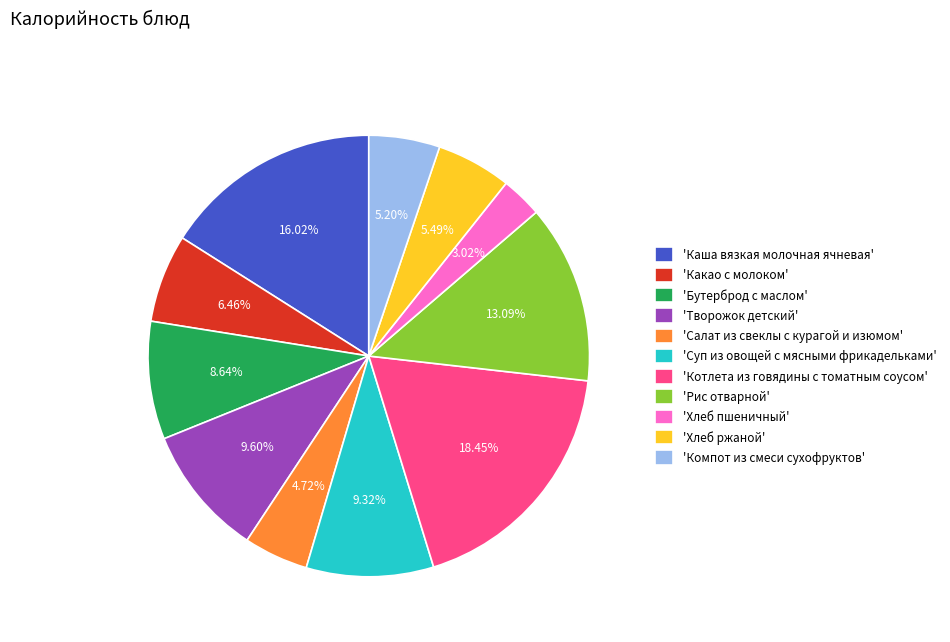

Combined, do 'Компот из смеси сухофруктов' and 'Салат из свеклы с курагой и изюмом' account for over 50%?

No